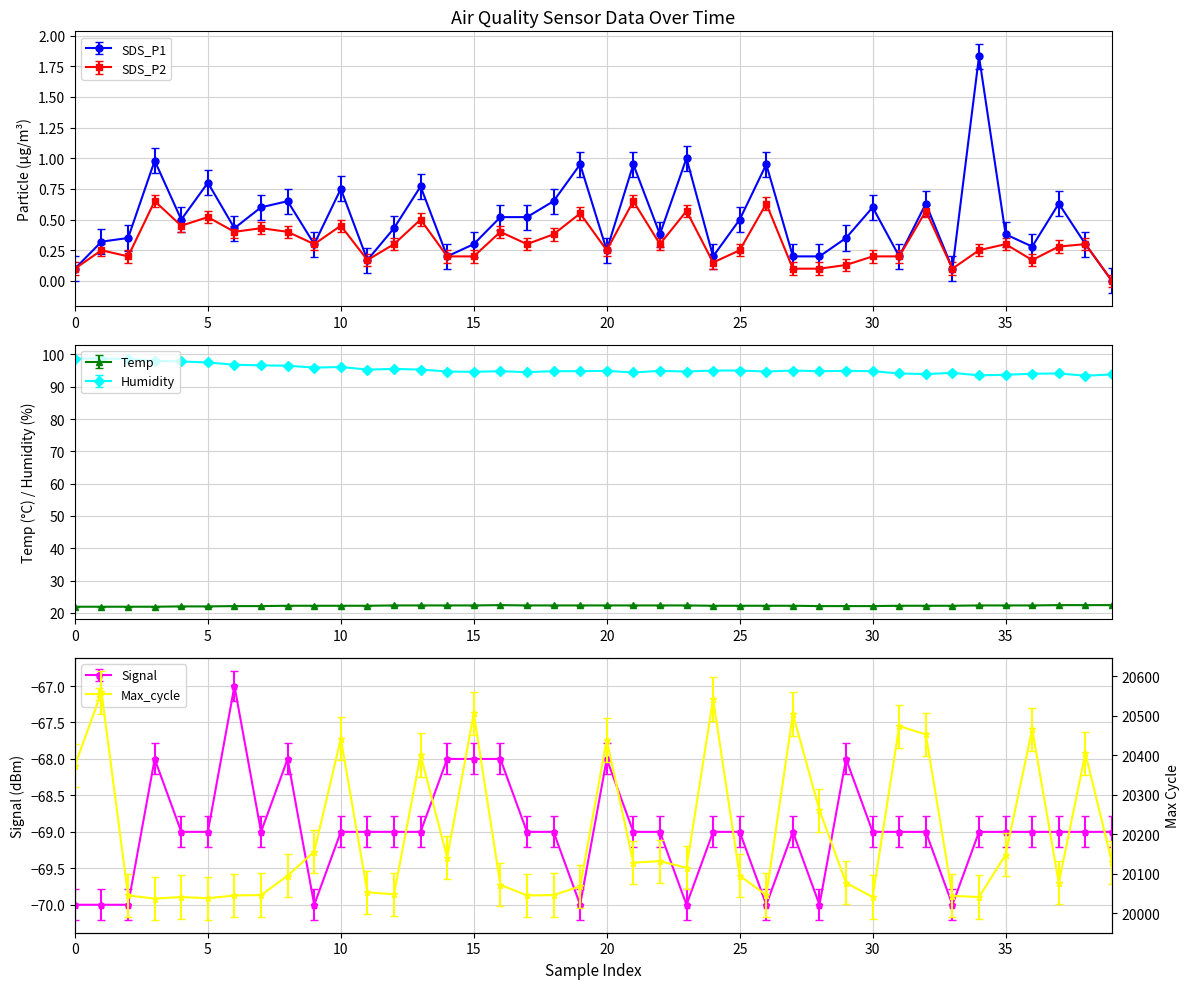

True or false: SDS_P2 has more than 1 points higher than both neighbors.

True